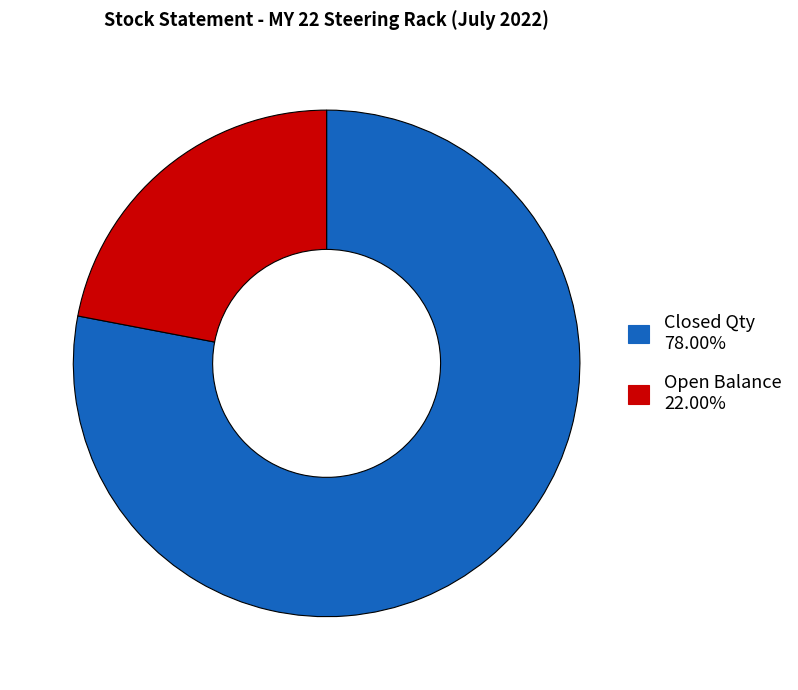

Is there any slice that represents more than half of the pie?

Yes